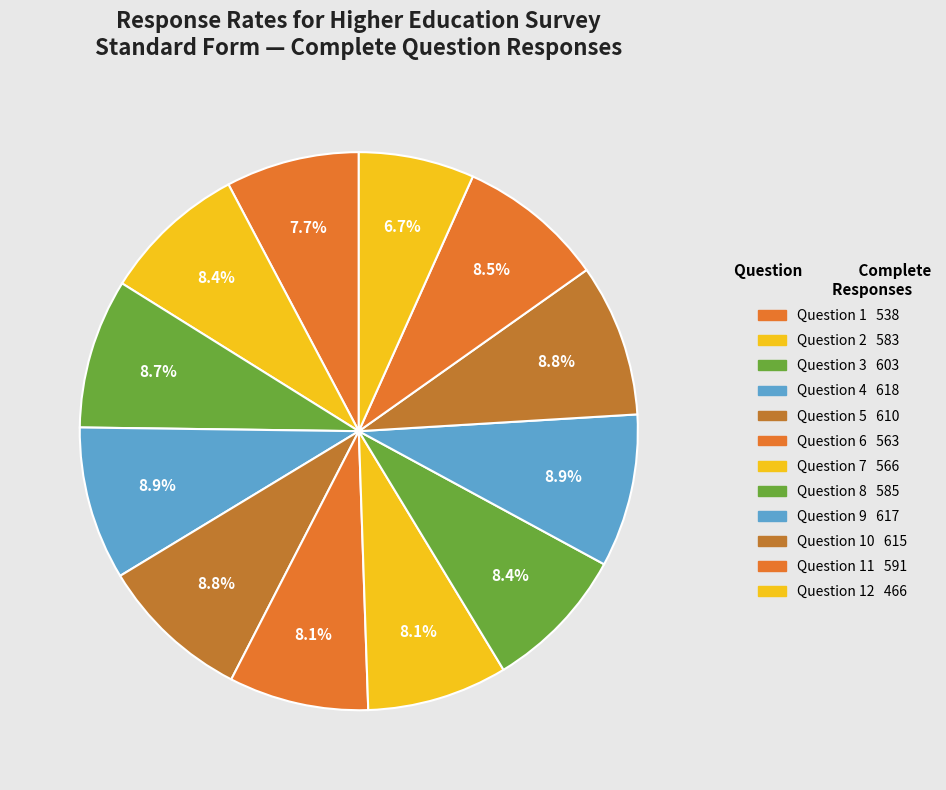

Which slice is the largest?

Question 4